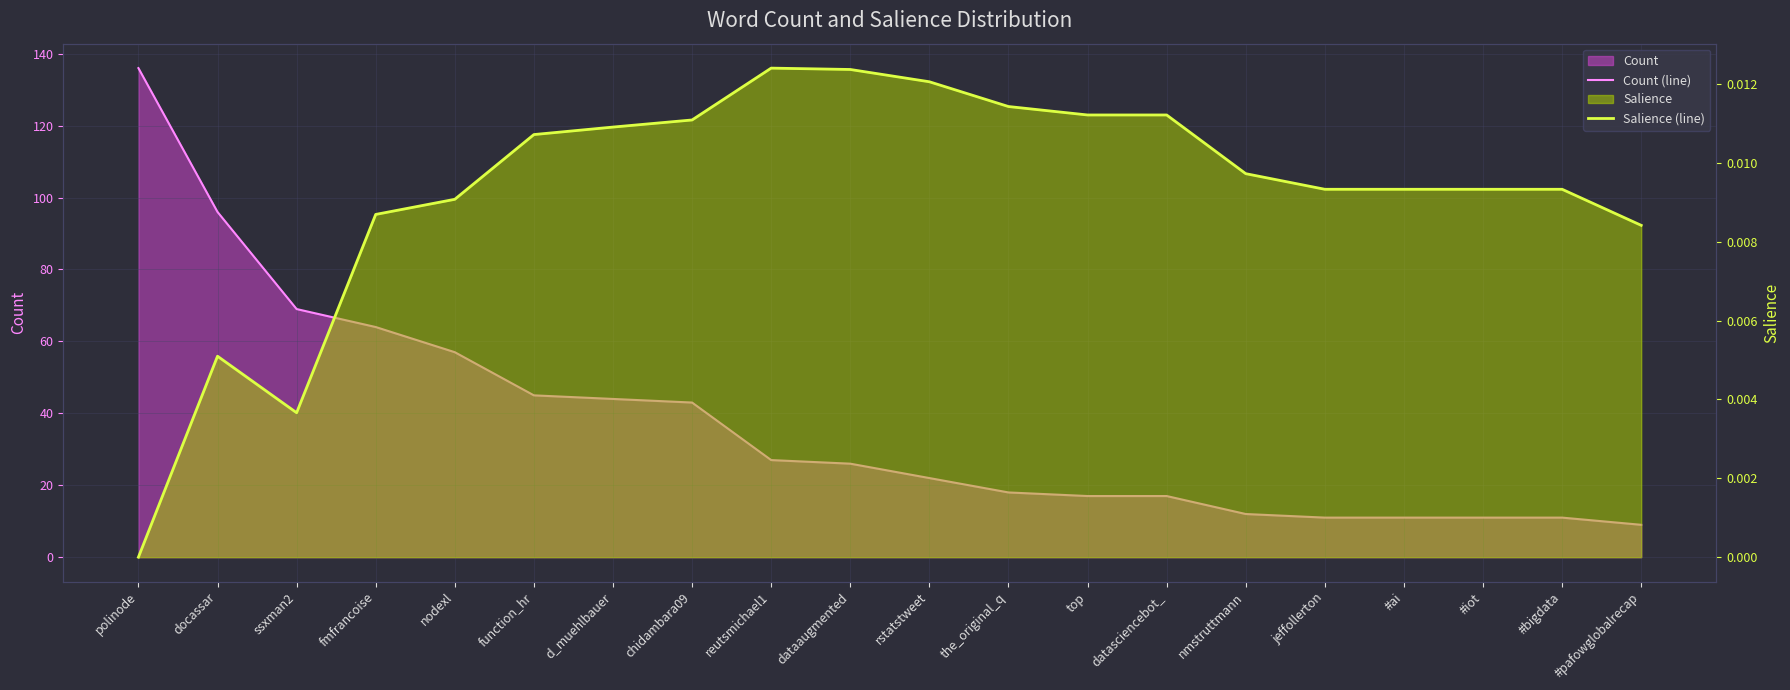

Rank the categories by Count (line) value from highest to lowest.

polinode, docassar, ssxman2, fmfrancoise, nodexl, function_hr, d_muehlbauer, chidambara09, reutsmichael1, dataaugmented, rstatstweet, the_original_q, top, datasciencebot_, nmstruttmann, jeffollerton, #ai, #iot, #bigdata, #pafowglobalrecap